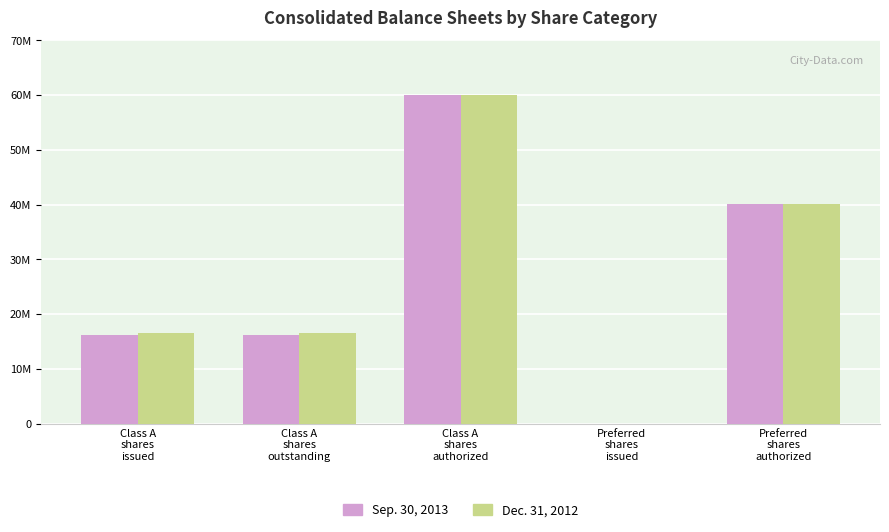

Reading left to right, transcribe all the data shown in this chart.

Sep. 30, 2013: 16198964	16198964	60000000	0	40040000
Dec. 31, 2012: 16542778	16542778	60000000	0	40040000